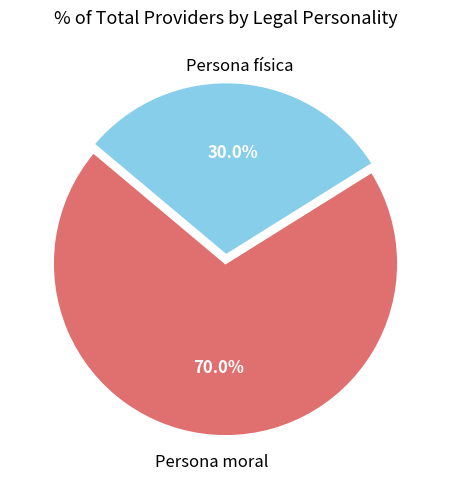

To the nearest percent, what is the average slice percentage?

50%